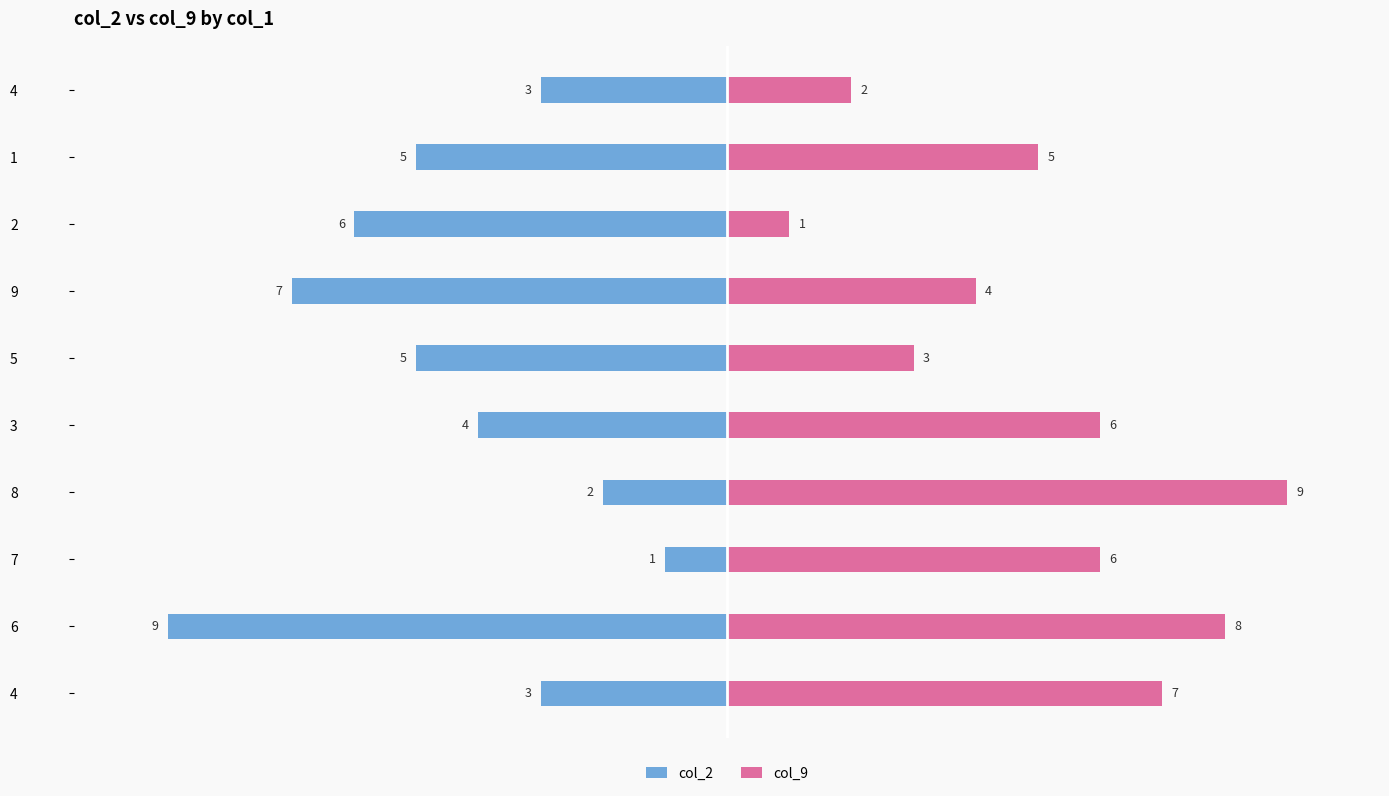

Between 4 and 1, which series saw the biggest shift?

col_2